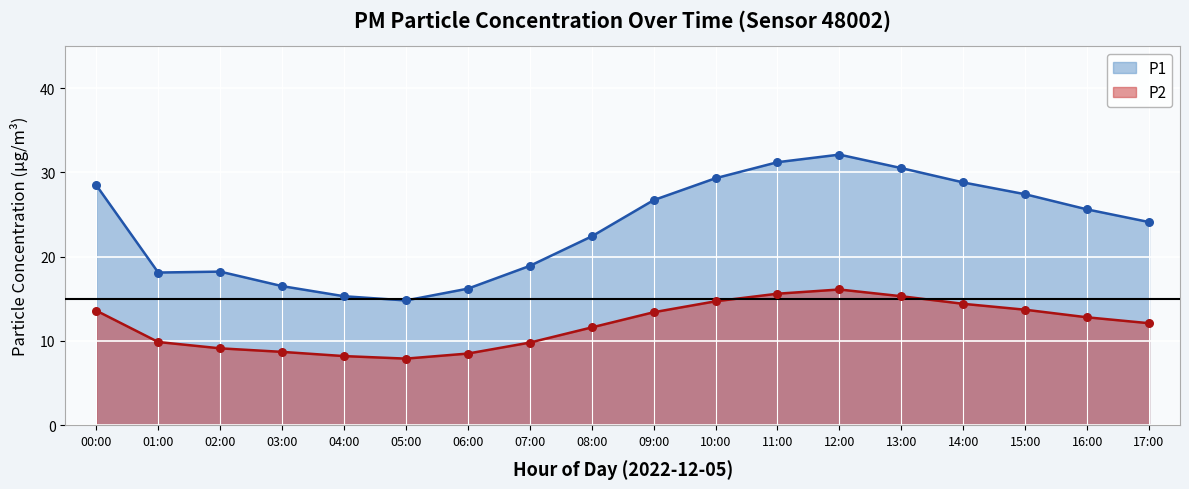

Which series reaches the minimum Y coordinate?

P2